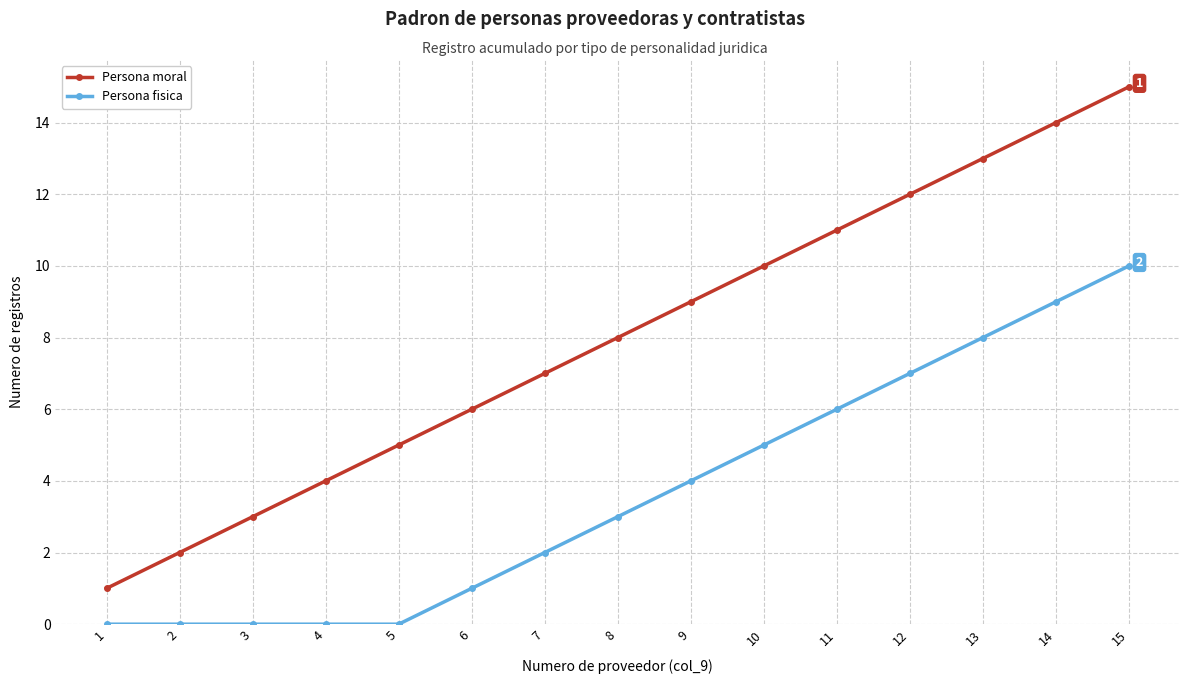

Does the chart have visible grid lines?

Yes